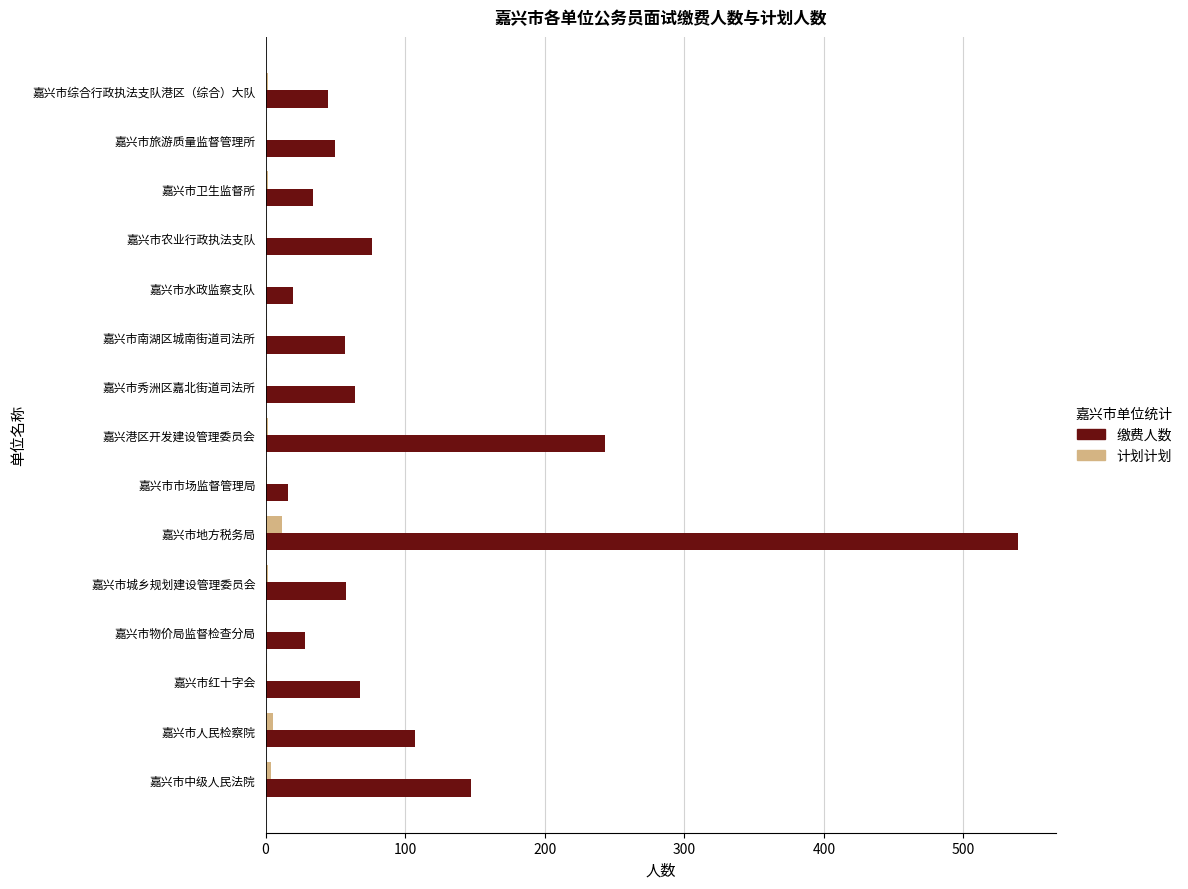

Which series has the largest total across all categories?

缴费人数